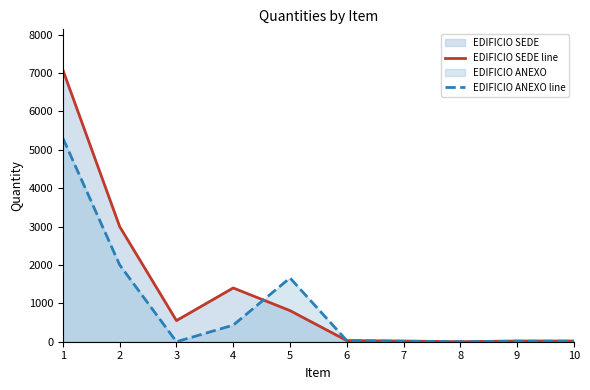

How many categories are shown in the chart?

10